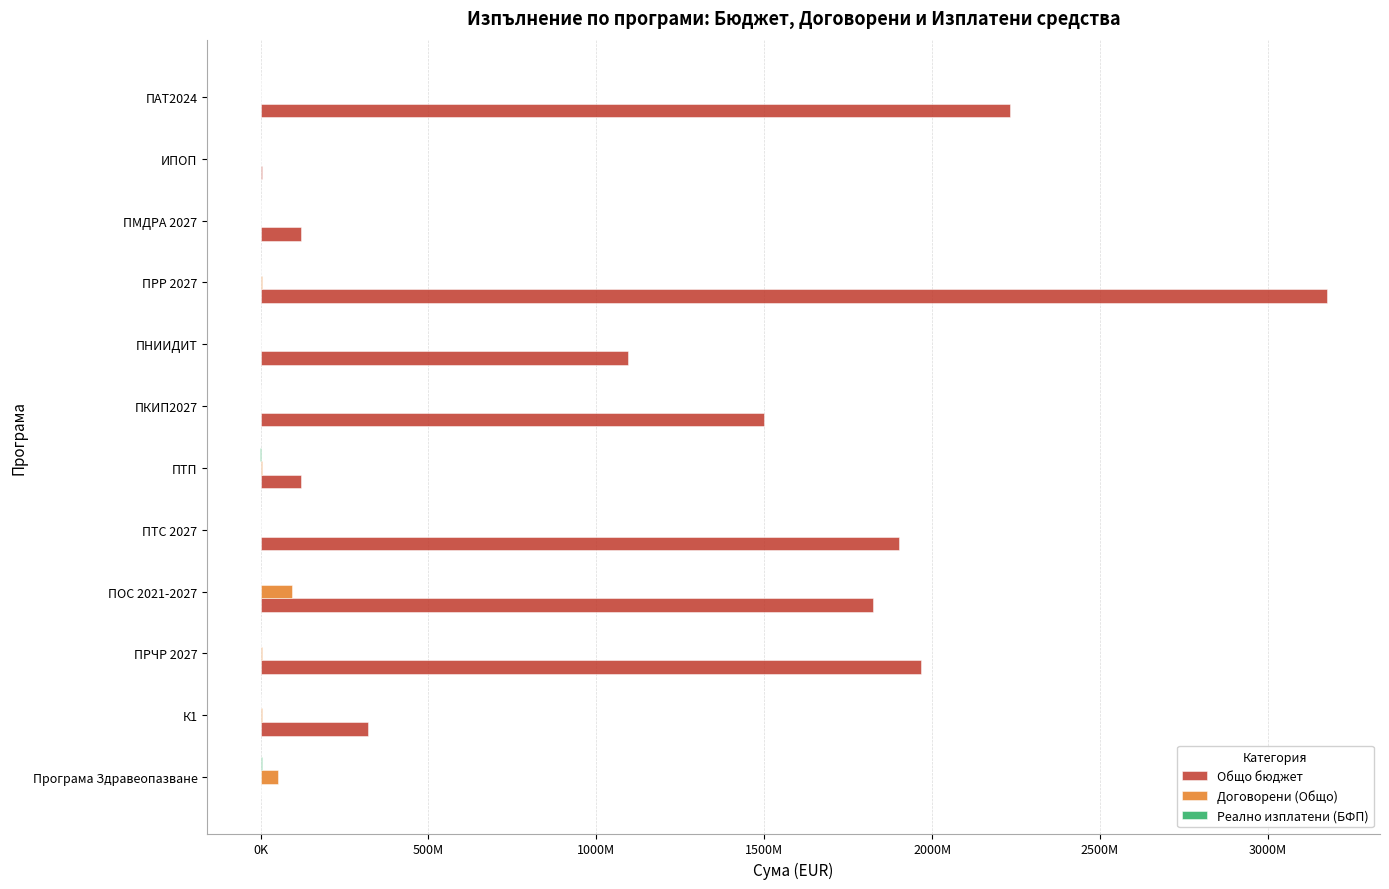

Which series has the largest range (max minus min)?

Общо бюджет